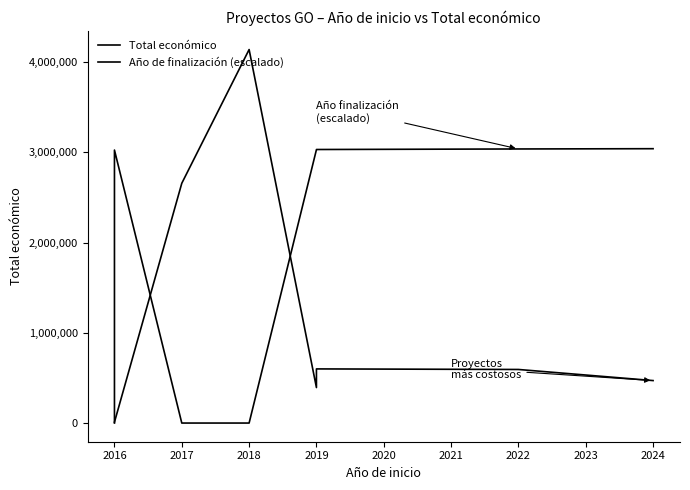

What is the approximate value of Total económico at 2022, to the nearest 50?

593700